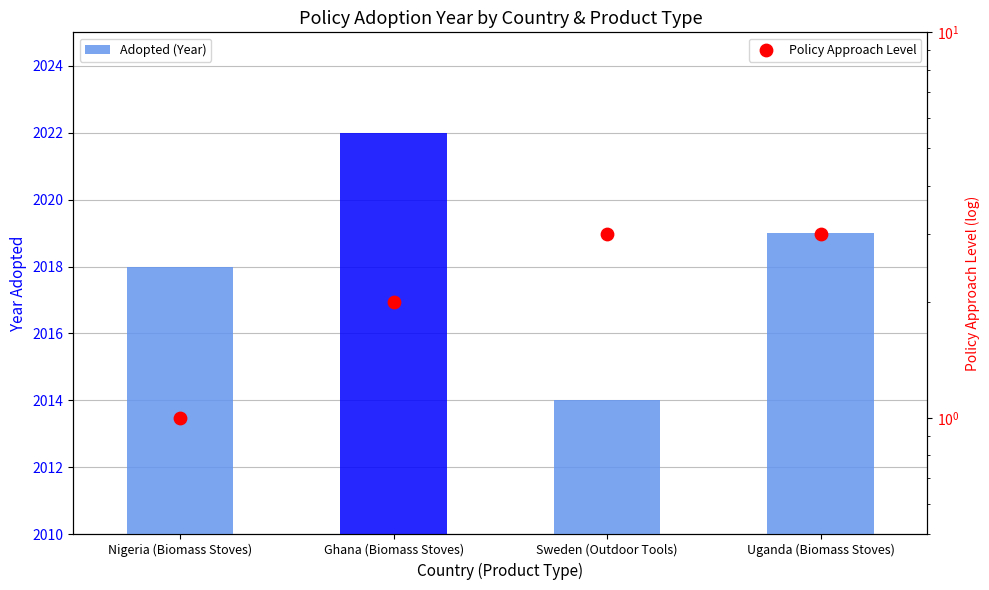

What are all the series names shown in the legend?

Adopted (Year), Policy Approach Level